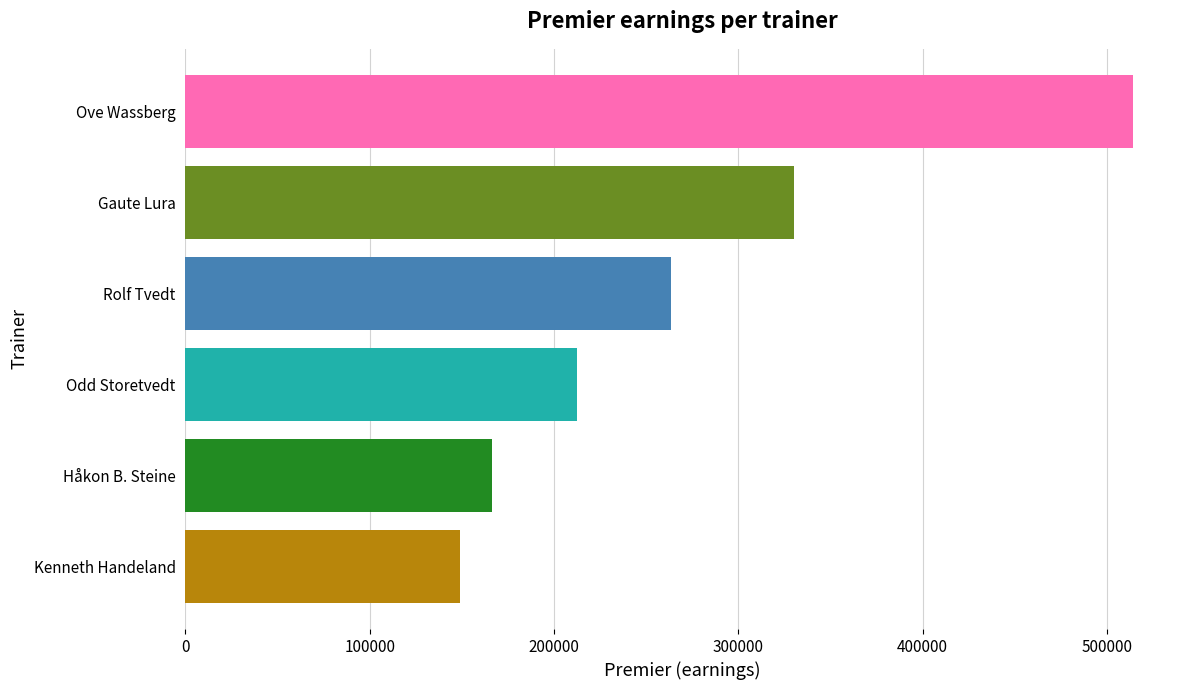

Reading bottom to top, transcribe all the data shown in this chart.

149000	166500	212500	263500	330000	514000